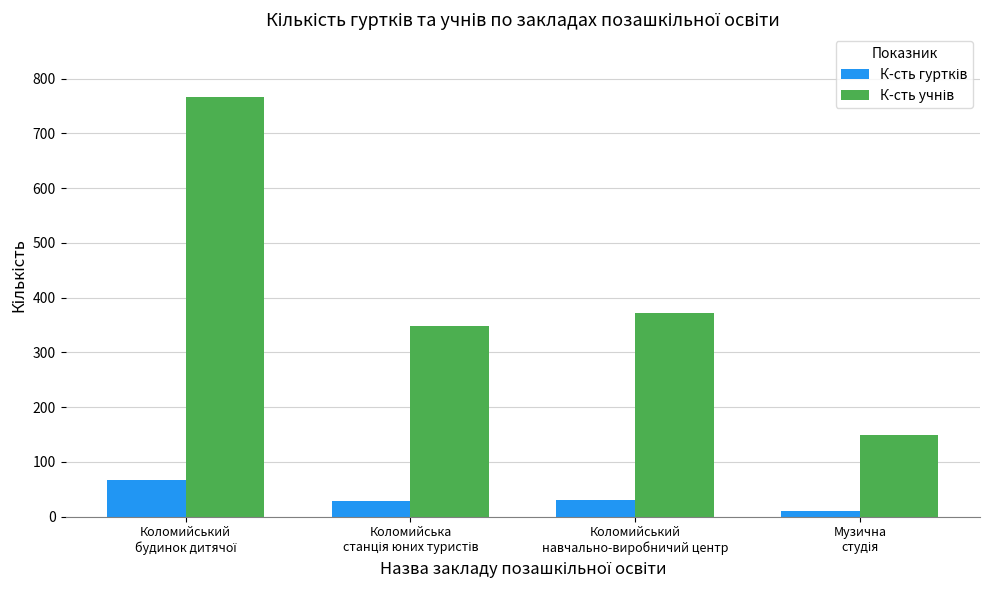

What is the greatest value displayed?

766